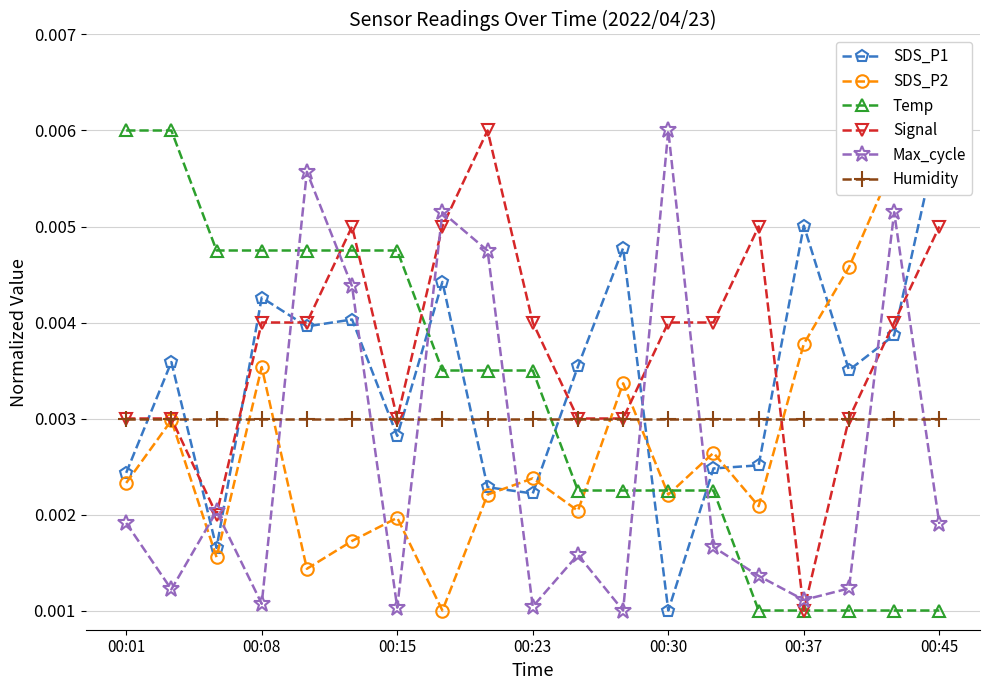

What are all the series names shown in the legend?

SDS_P1, SDS_P2, Temp, Signal, Max_cycle, Humidity